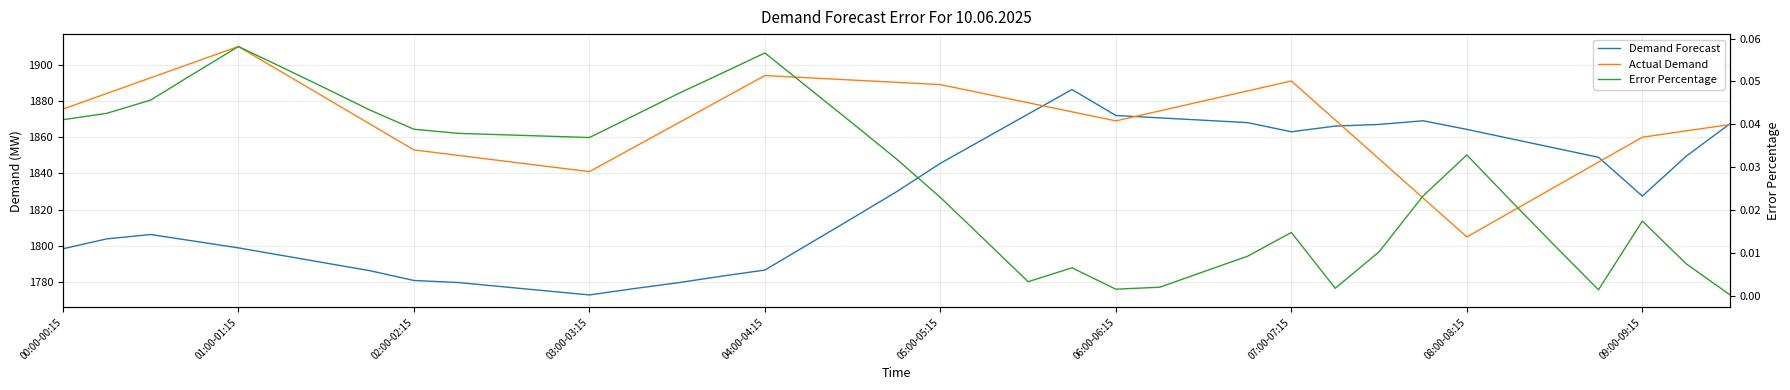

How many lines are shown in the chart?

3